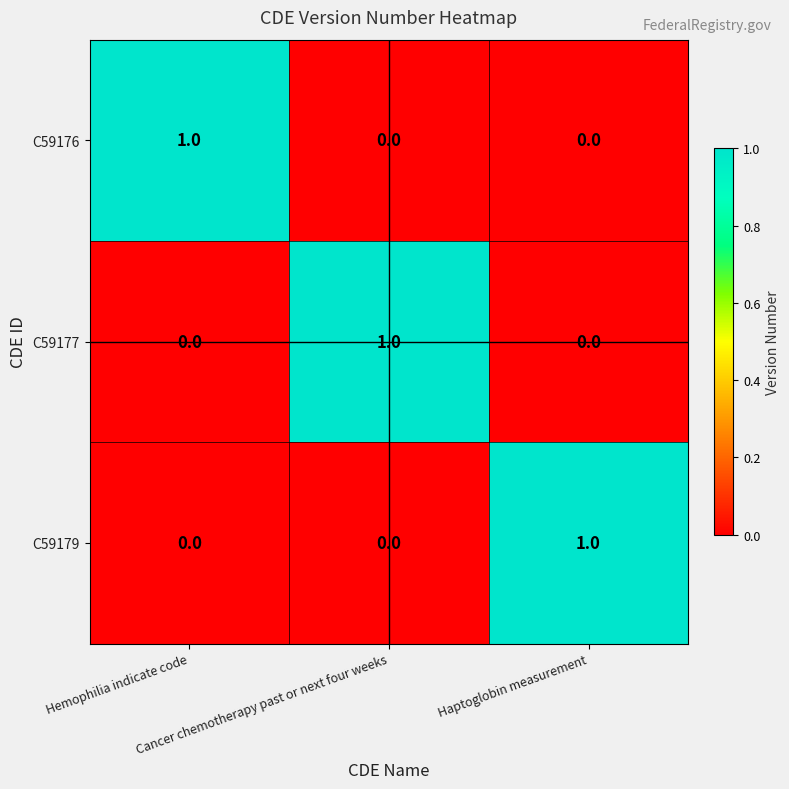

How many C59179 values are between 0 and 1?

3